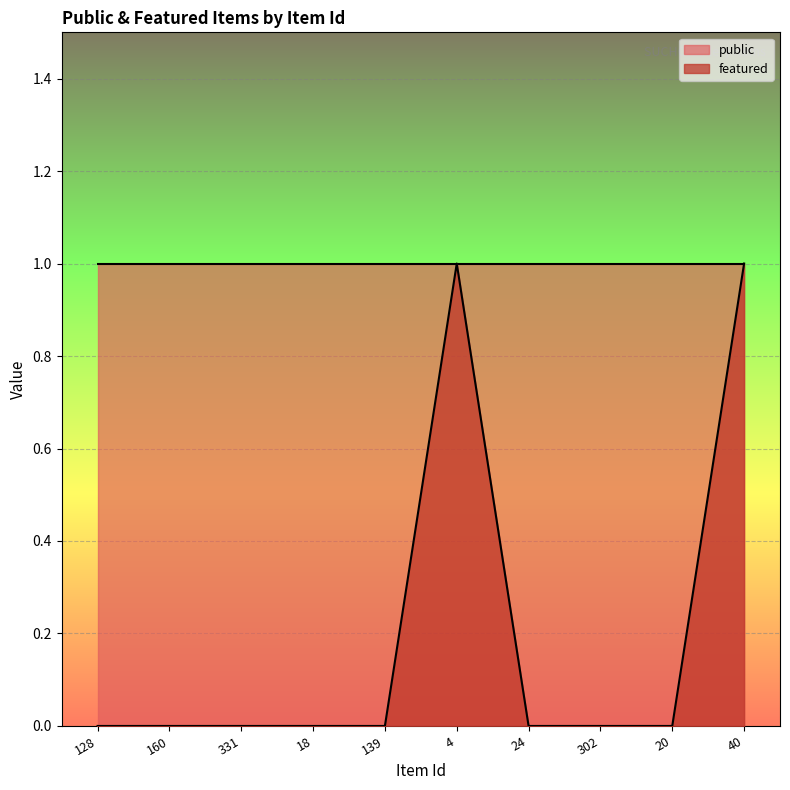

True or false: the data shows 0 at 160.

True